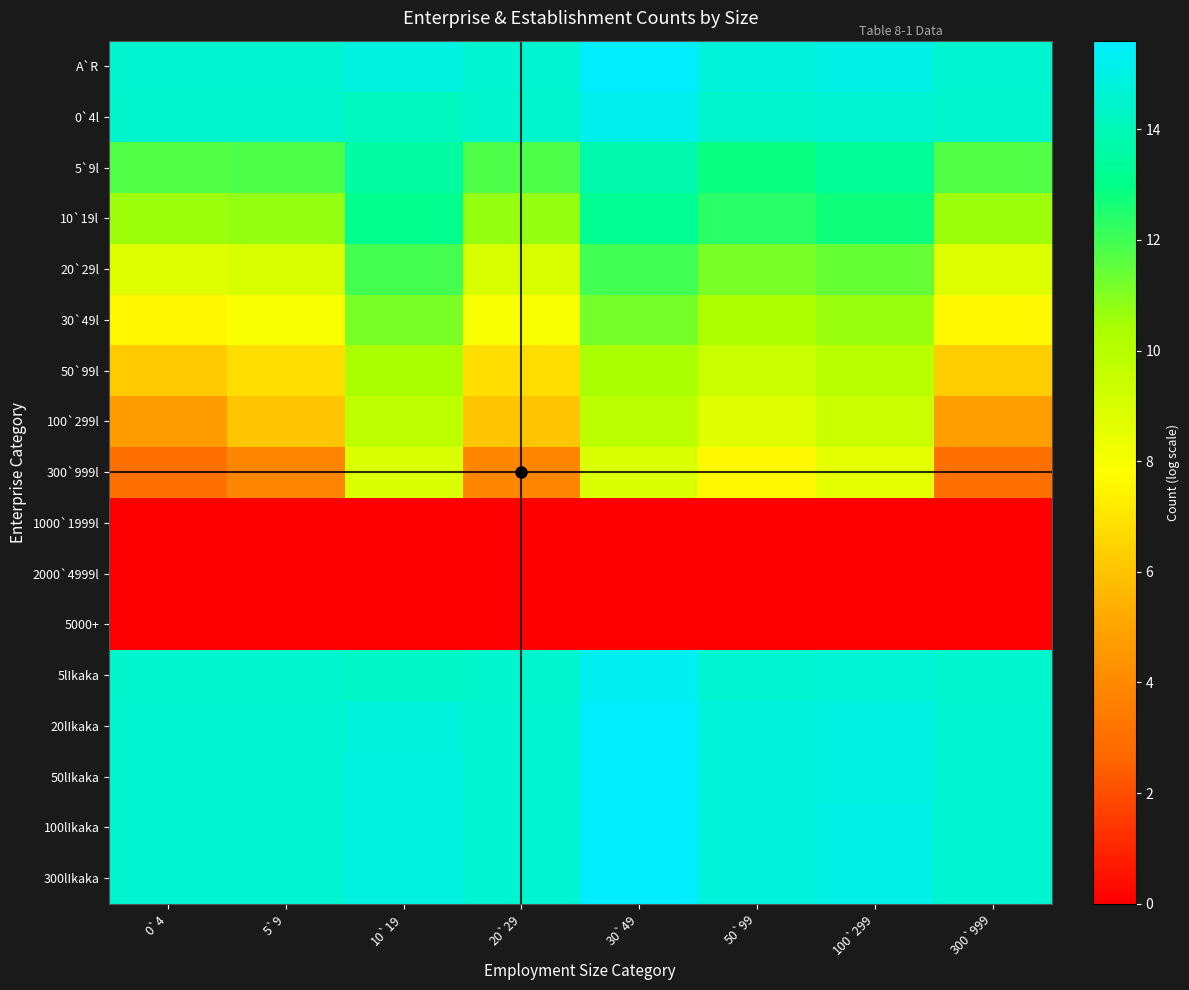

Which series changed the most between 20`29 and 30`49?

300`999l